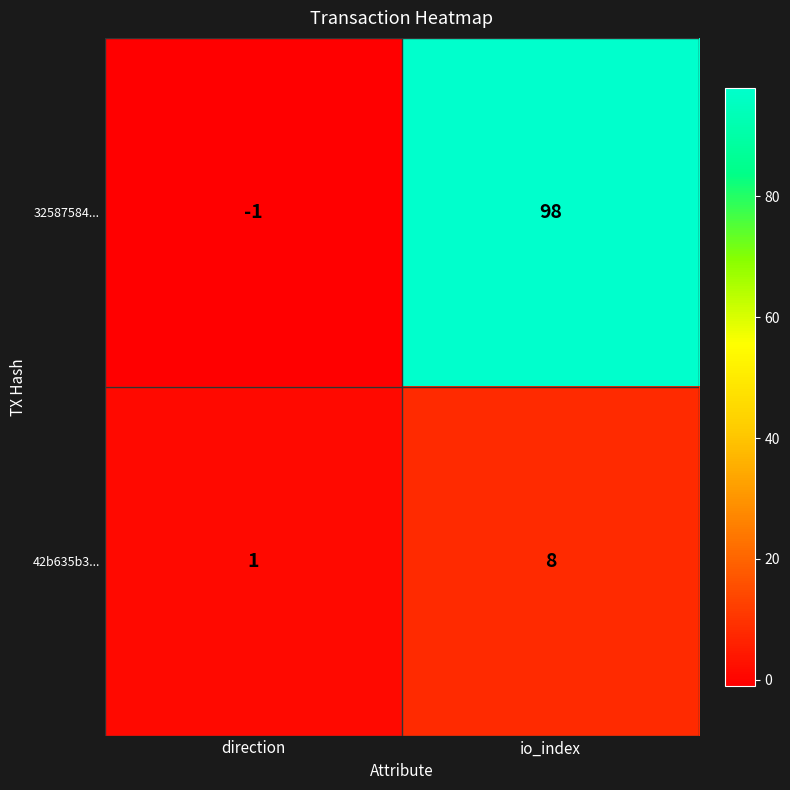

The 32587584... series shows -1 at direction. True or false?

True